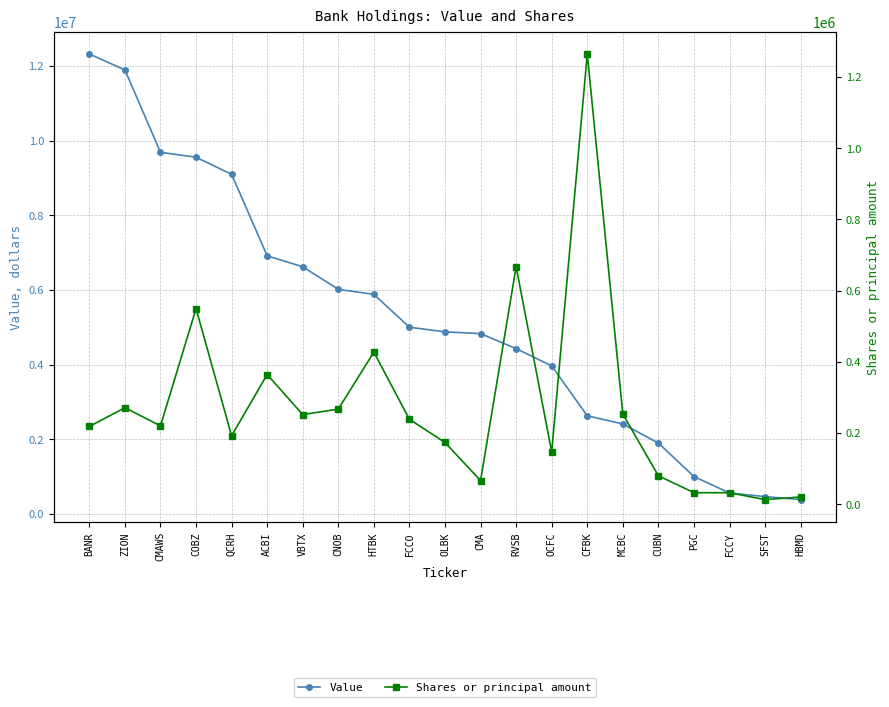

What is the total value across all series at MCBC?

2663690